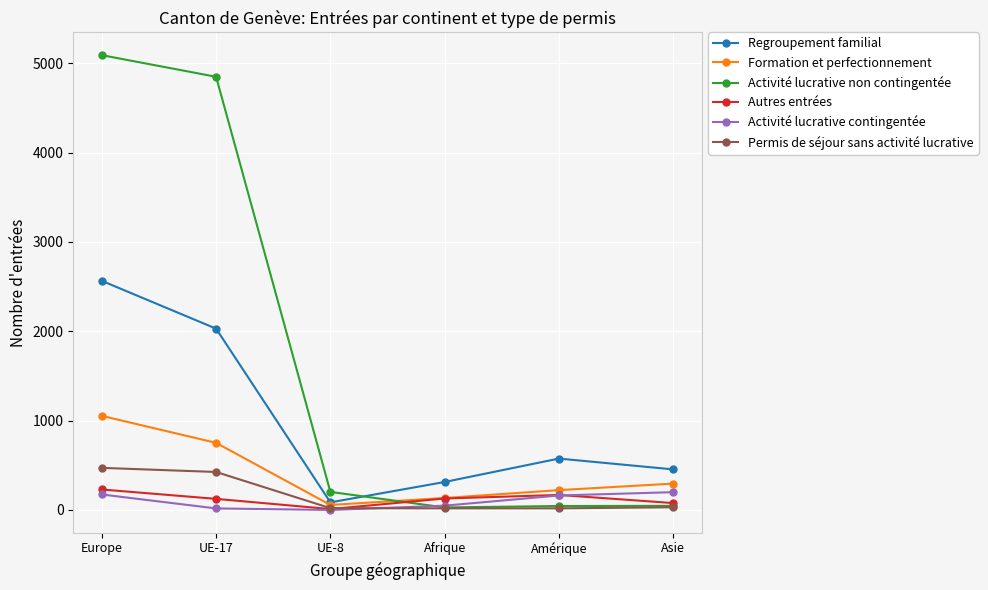

Where is the first local minimum for Autres entrées?

UE-8